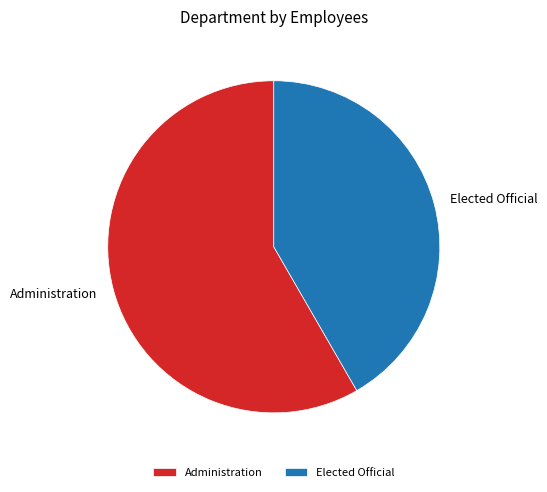

Is Elected Official the majority of the pie?

No